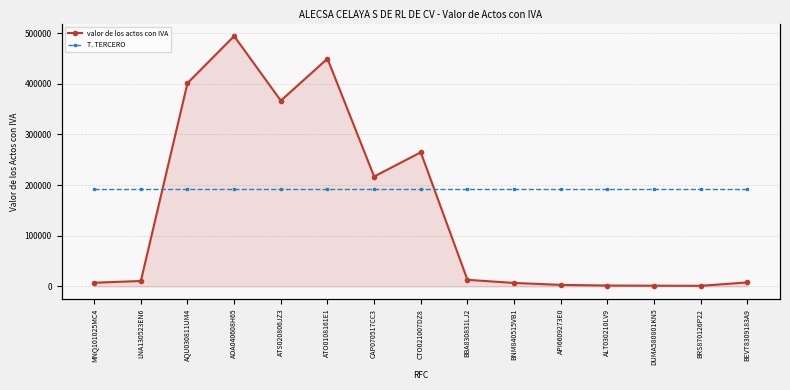

Which series has the largest range (max minus min)?

valor de los actos con IVA